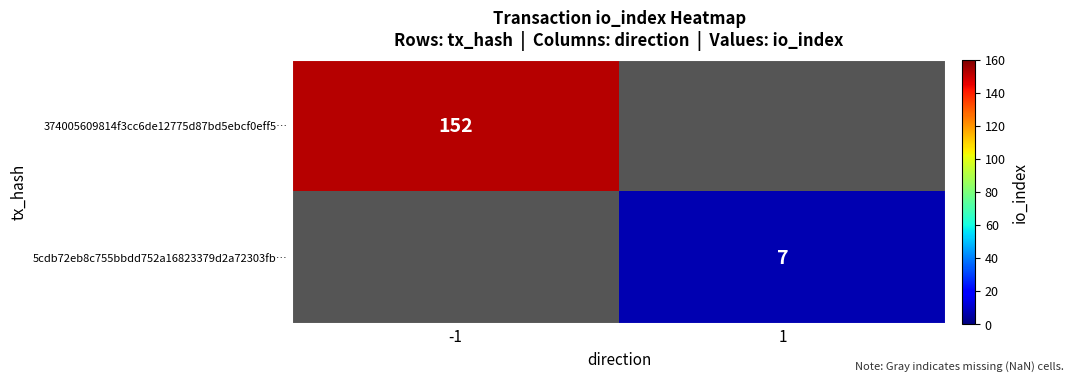

Is the value of 5cdb72eb8c755bbdd752a16823379d2a72303fb… at 1 greater than the value of 374005609814f3cc6de12775d87bd5ebcf0eff5… at -1?

No